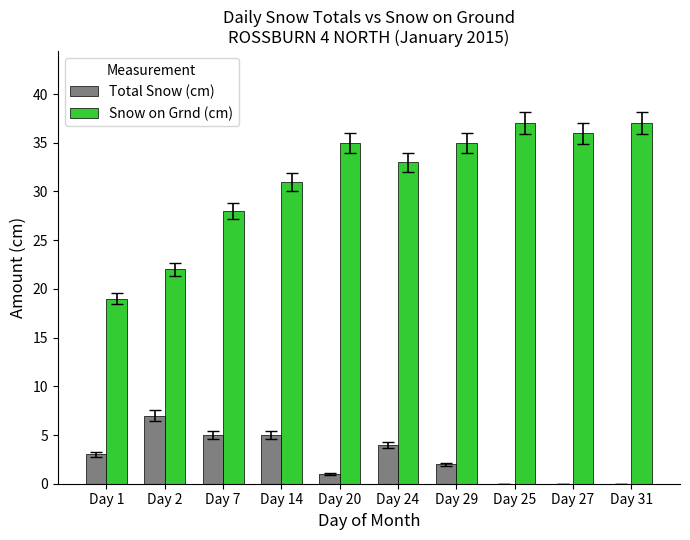

Is it true that Total Snow (cm) equals 0 at Day 25?

True